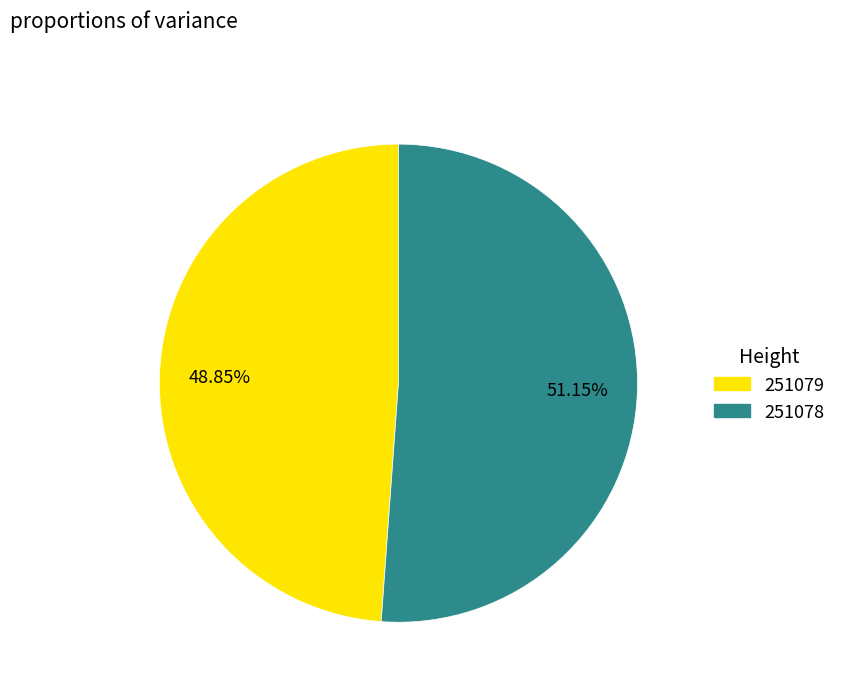

What is the ratio of the value at 251079 to the value at 251078?

1.0